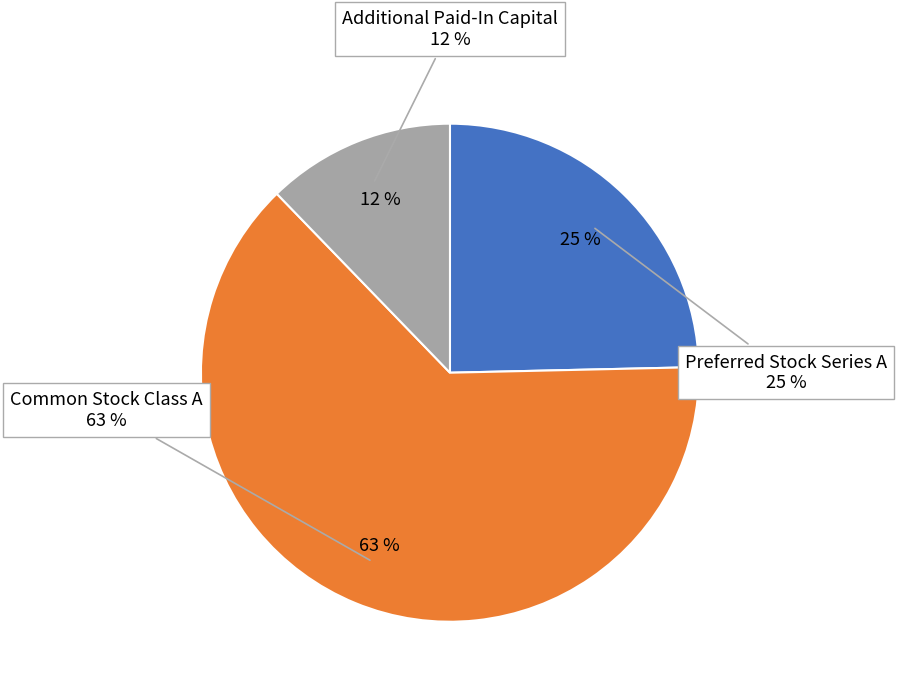

Which category has the biggest portion of the pie?

Common Stock Class A